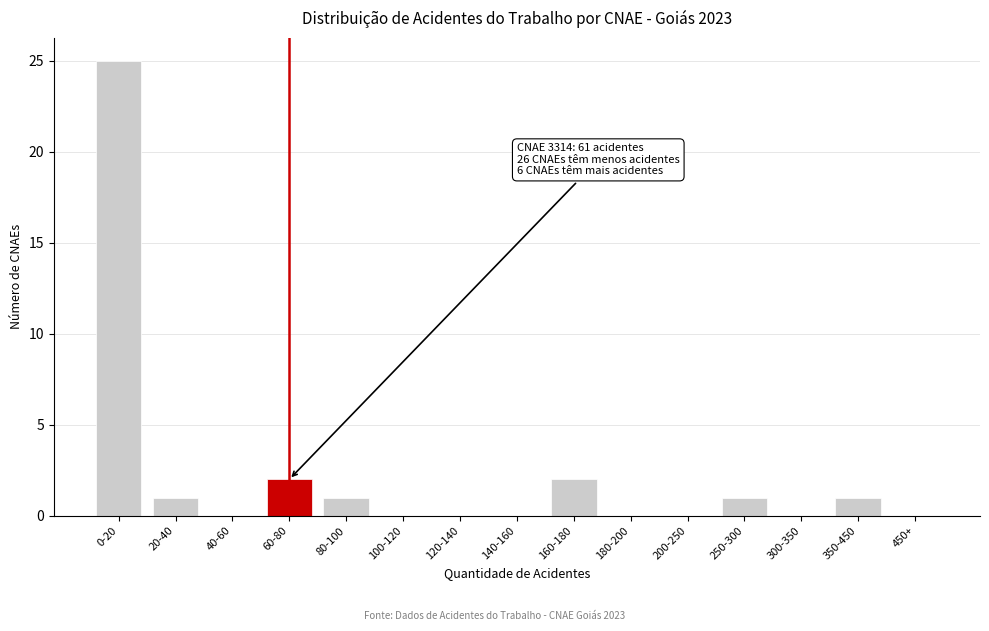

Reading left to right, list all the values displayed in this chart.

0-20=25	20-40=1	40-60=0	60-80=2	80-100=1	100-120=0	120-140=0	140-160=0	160-180=2	180-200=0	200-250=0	250-300=1	300-350=0	350-450=1	450+=0